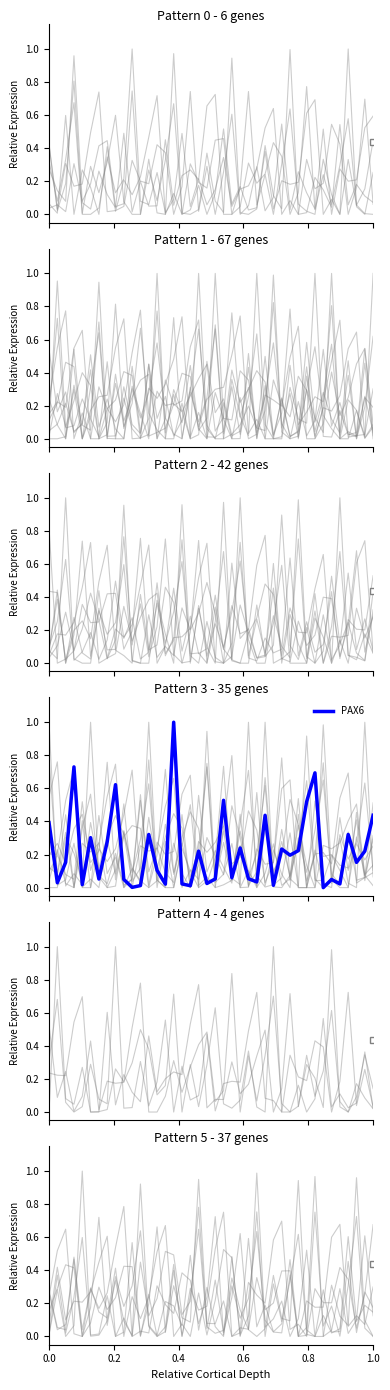

What is the highest value of the PAX6 series?

1.0